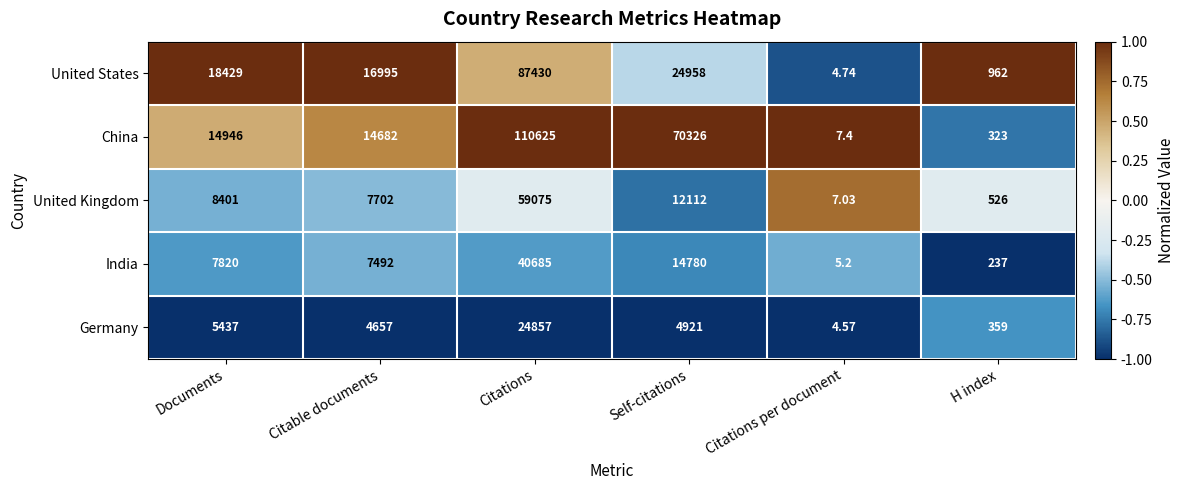

List the labels in order of Germany value, smallest first.

Citations per document, H index, Citable documents, Self-citations, Documents, Citations